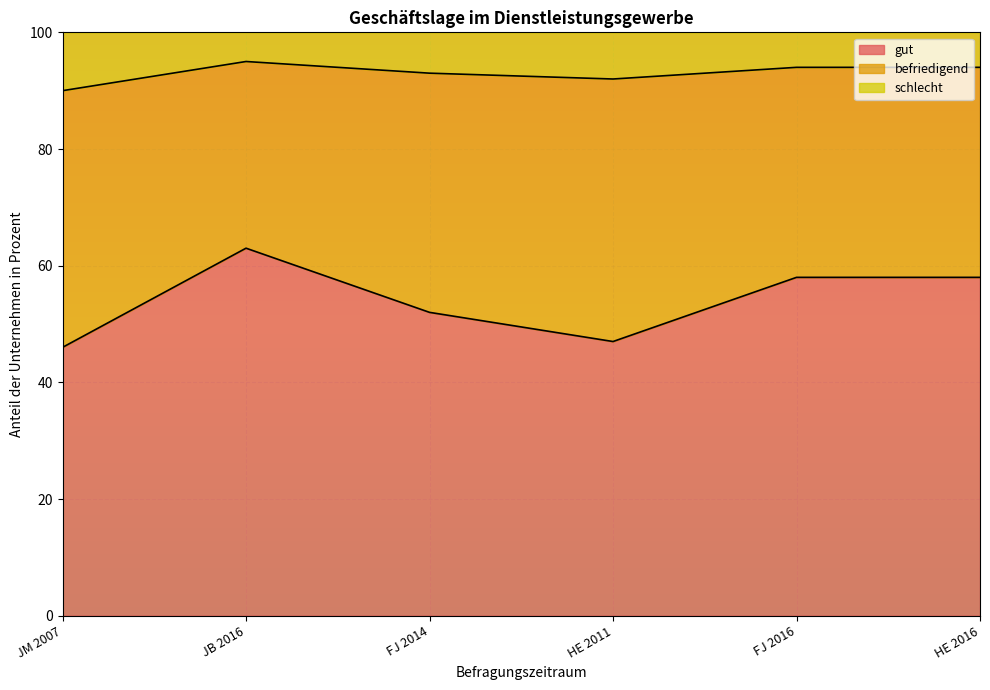

How many categories are shown in the chart?

6